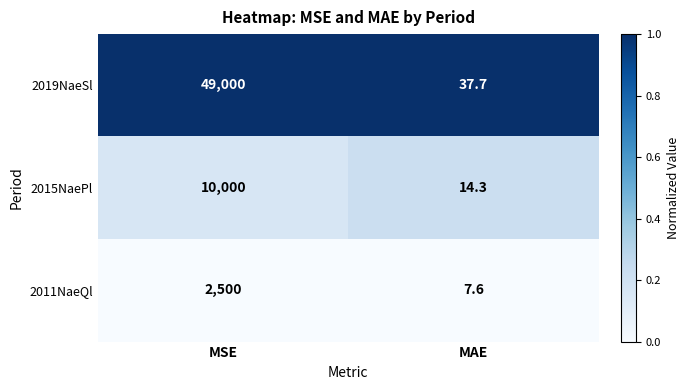

At which category is the sum across all series the highest?

MSE